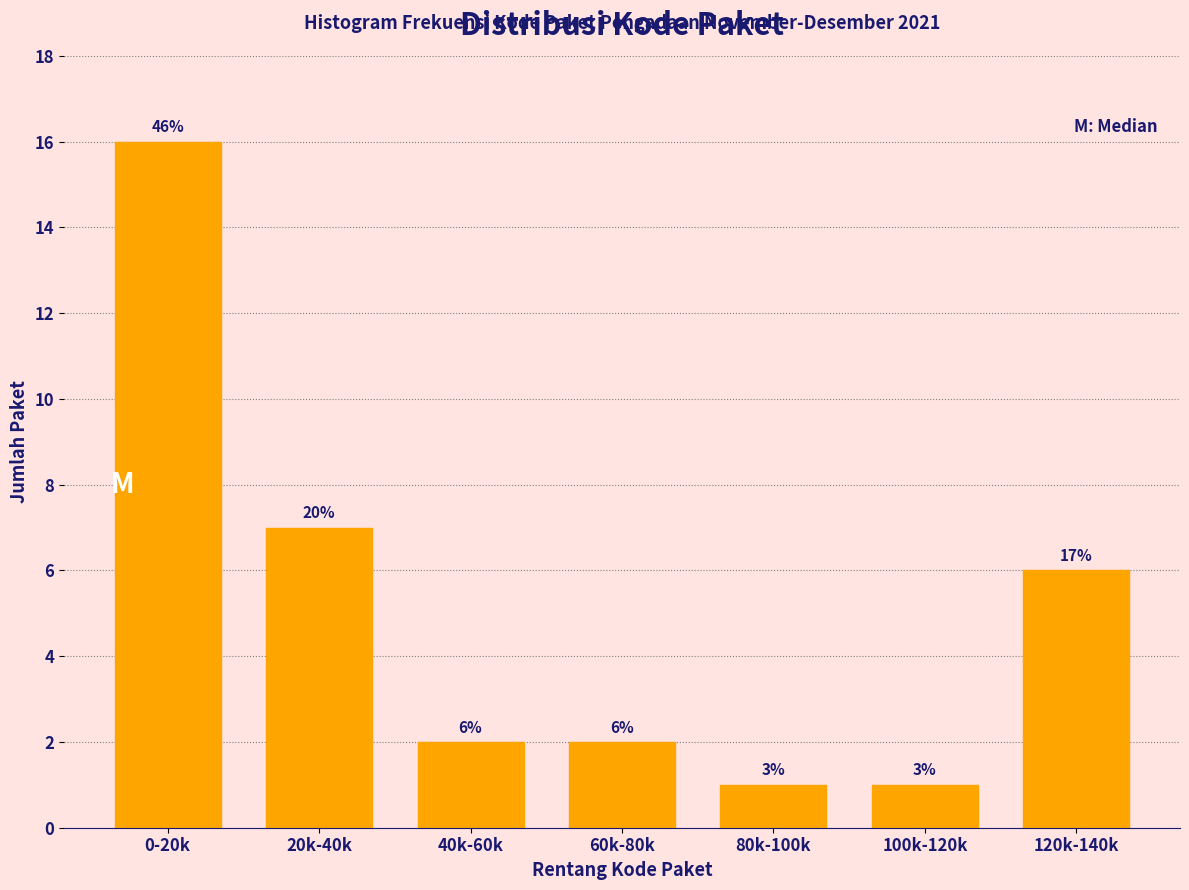

Are the bars horizontal?

No